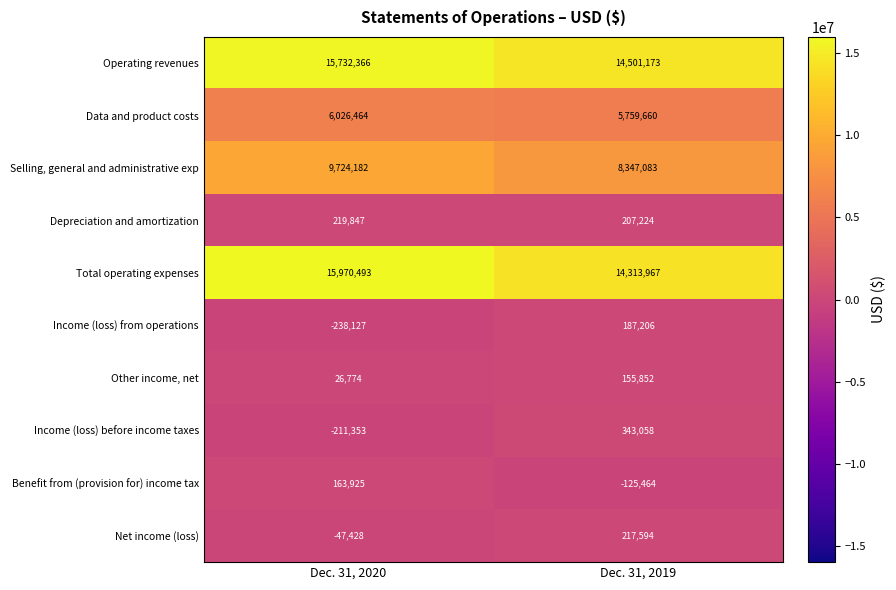

Which series has the largest range (max minus min)?

Total operating expenses